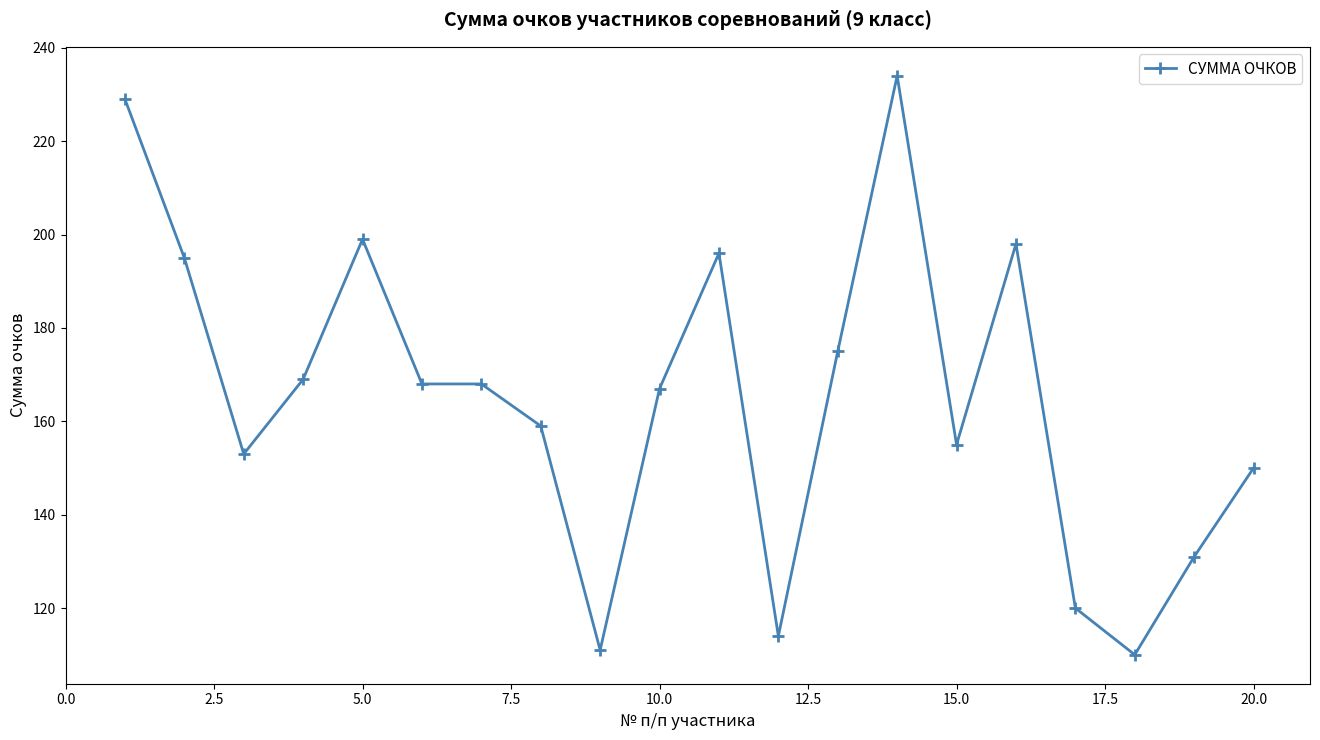

What is the value of the 15th point from the left?

155